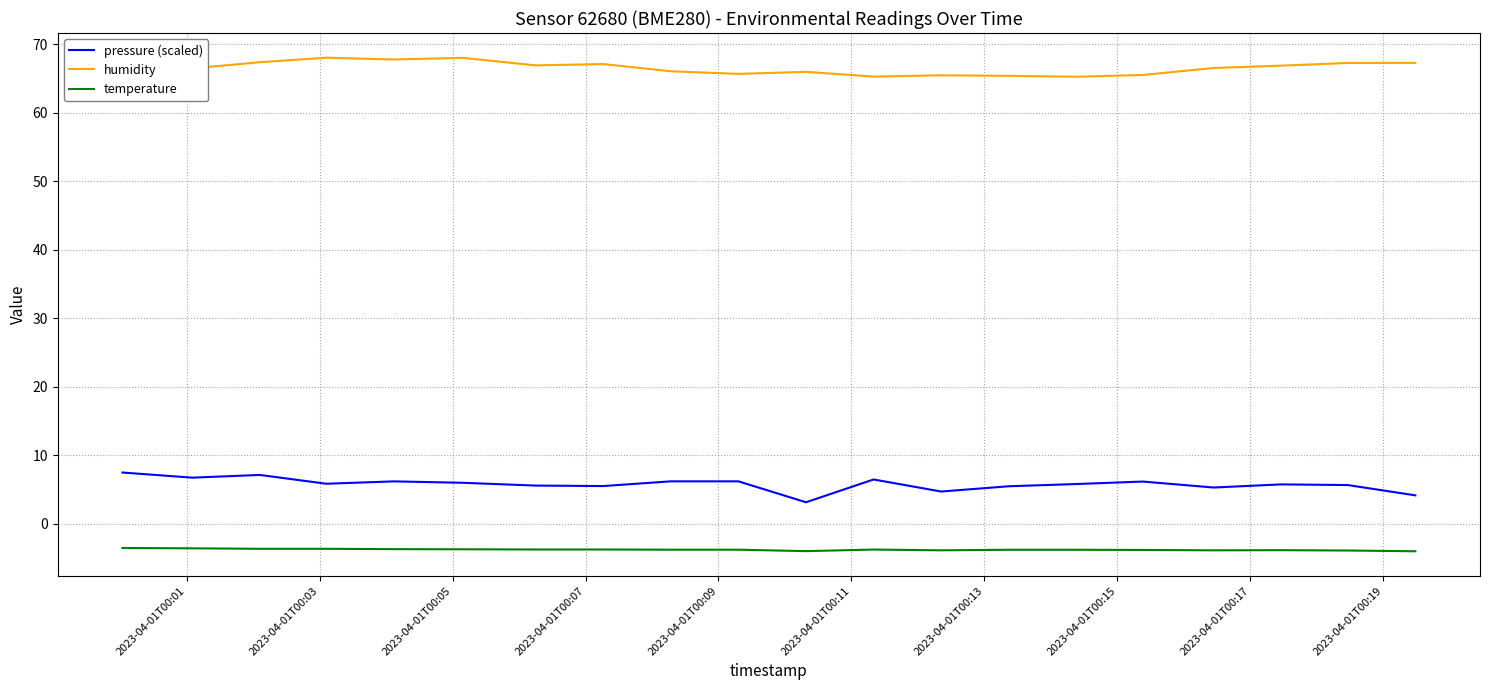

True or false: temperature and pressure (scaled) intersect in this chart.

False